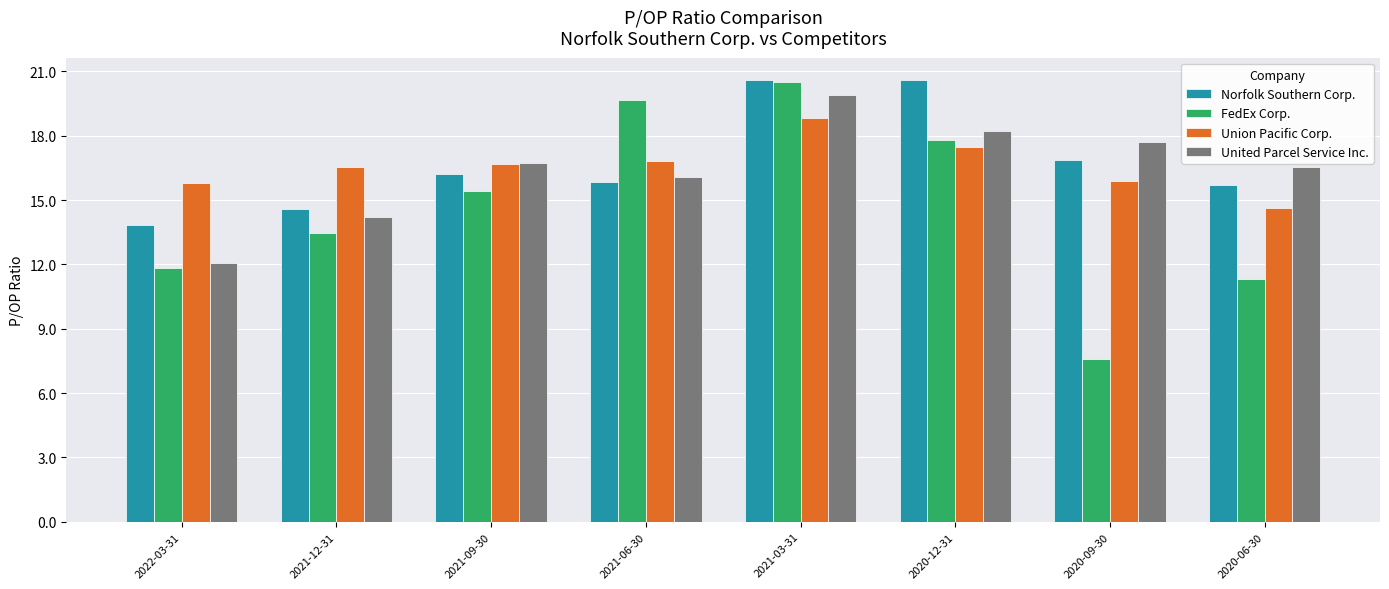

Between 2022-03-31 and 2021-03-31, which series saw the biggest shift?

FedEx Corp.